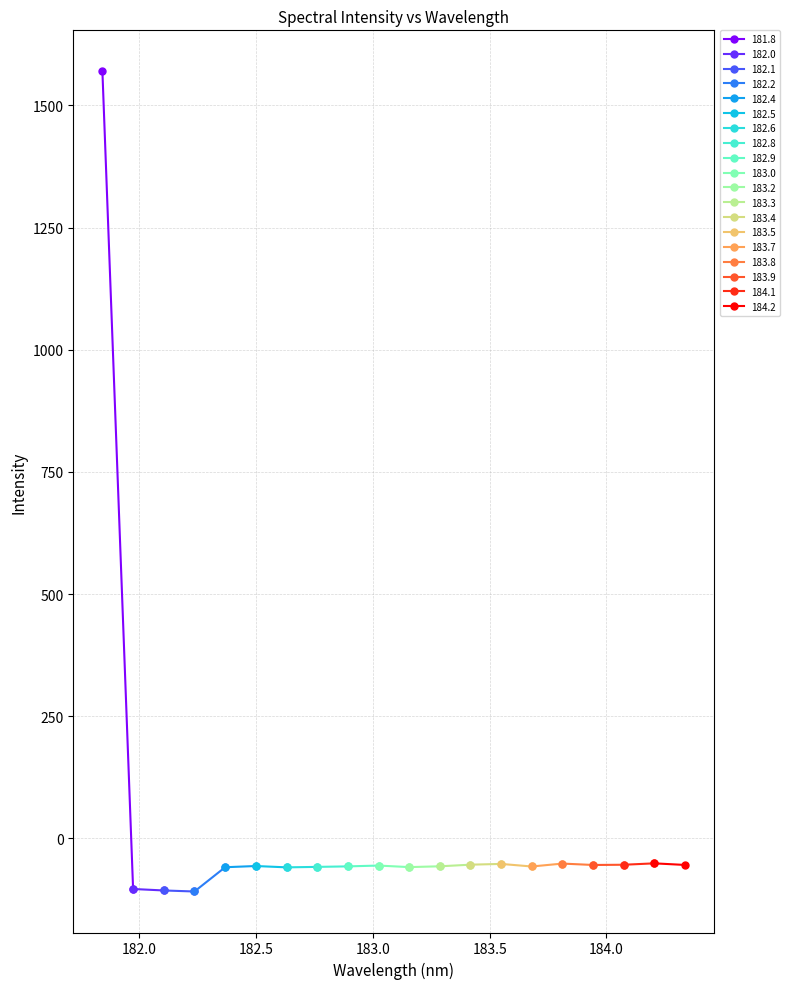

At which category does the data reach its first local valley?

3